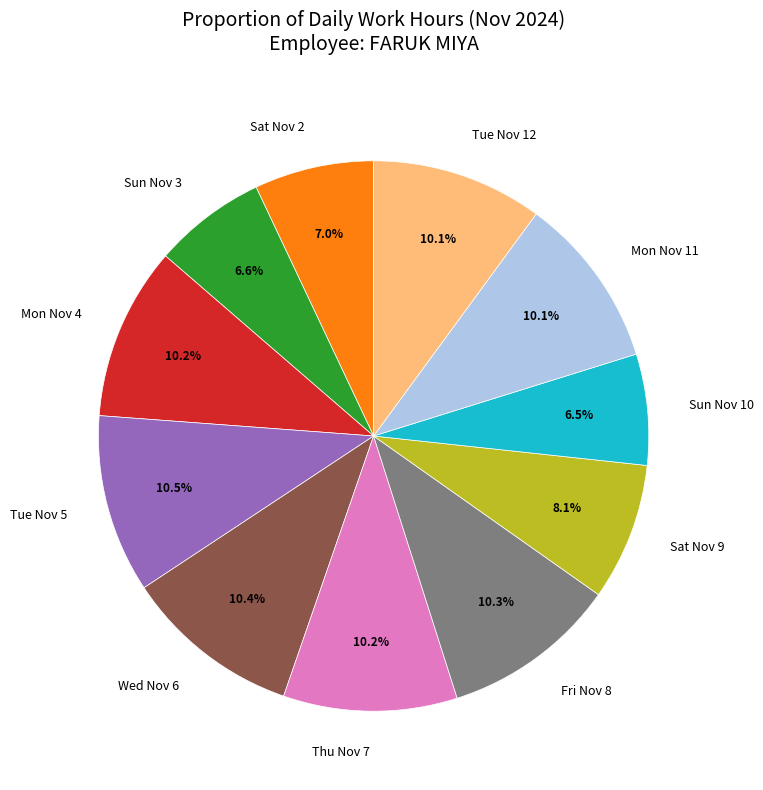

Between Sun Nov 3 and Fri Nov 8, which is larger?

Fri Nov 8